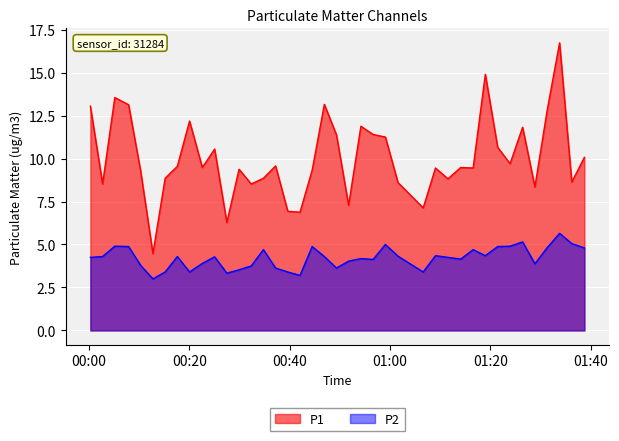

What is the value of the P1 point at the 29th from the left?

8.8